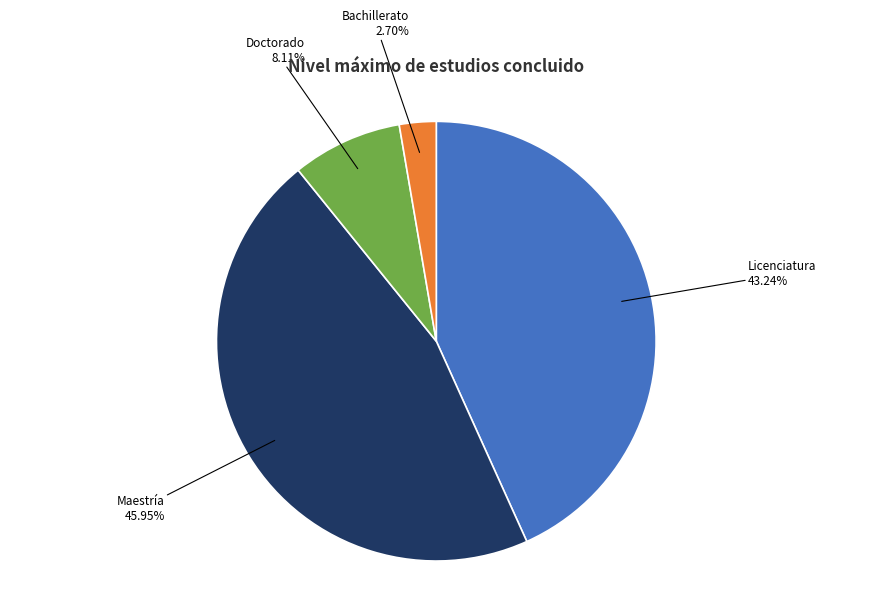

Which slice is the largest?

Maestría